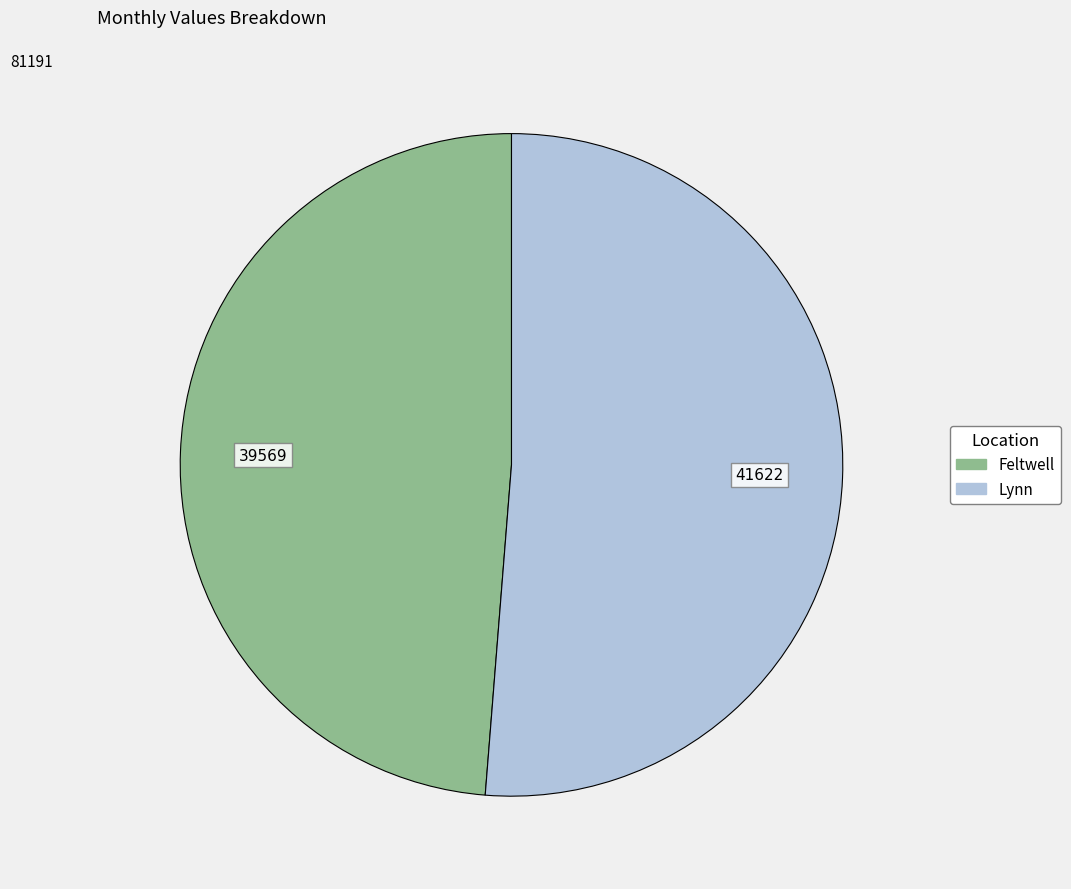

Rank the categories by value from lowest to highest.

Feltwell, Lynn